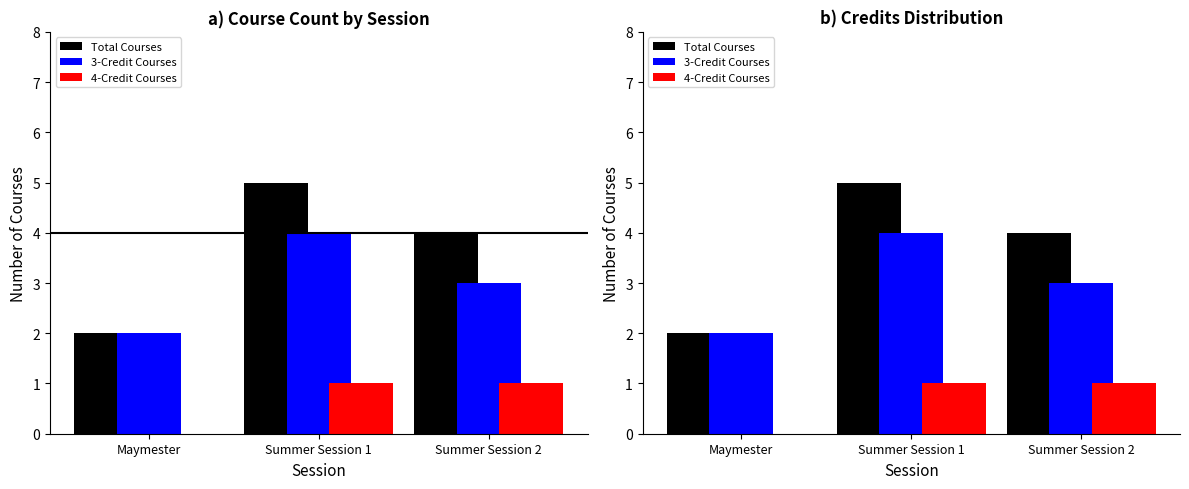

Which category has the lowest value across all series?

Maymester